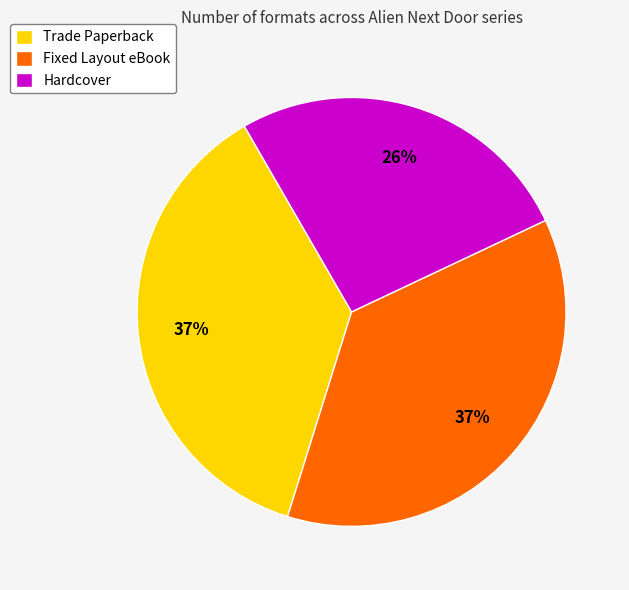

Combined, do Fixed Layout eBook and Hardcover account for over 50%?

Yes